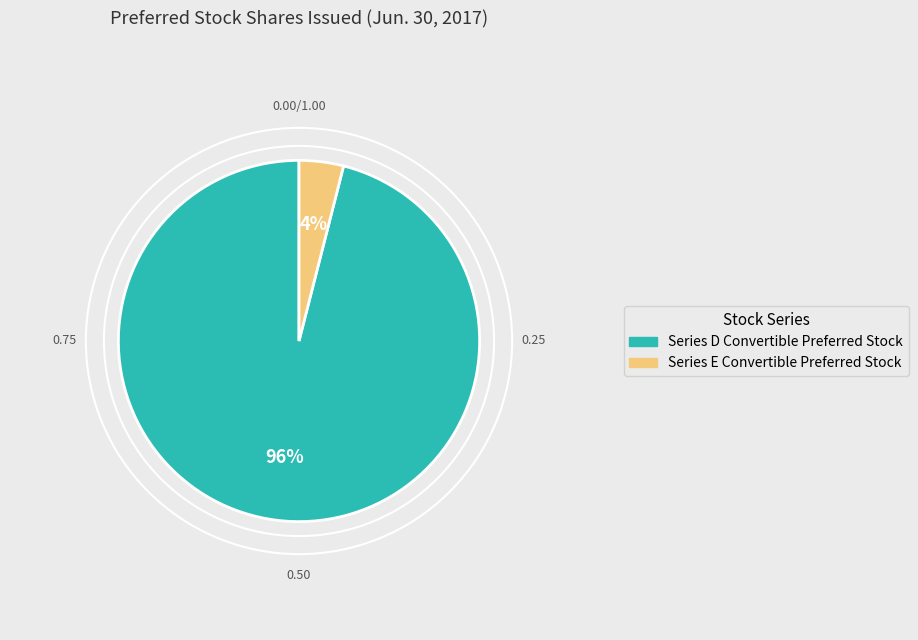

To the nearest percent, what is the average slice percentage?

50%